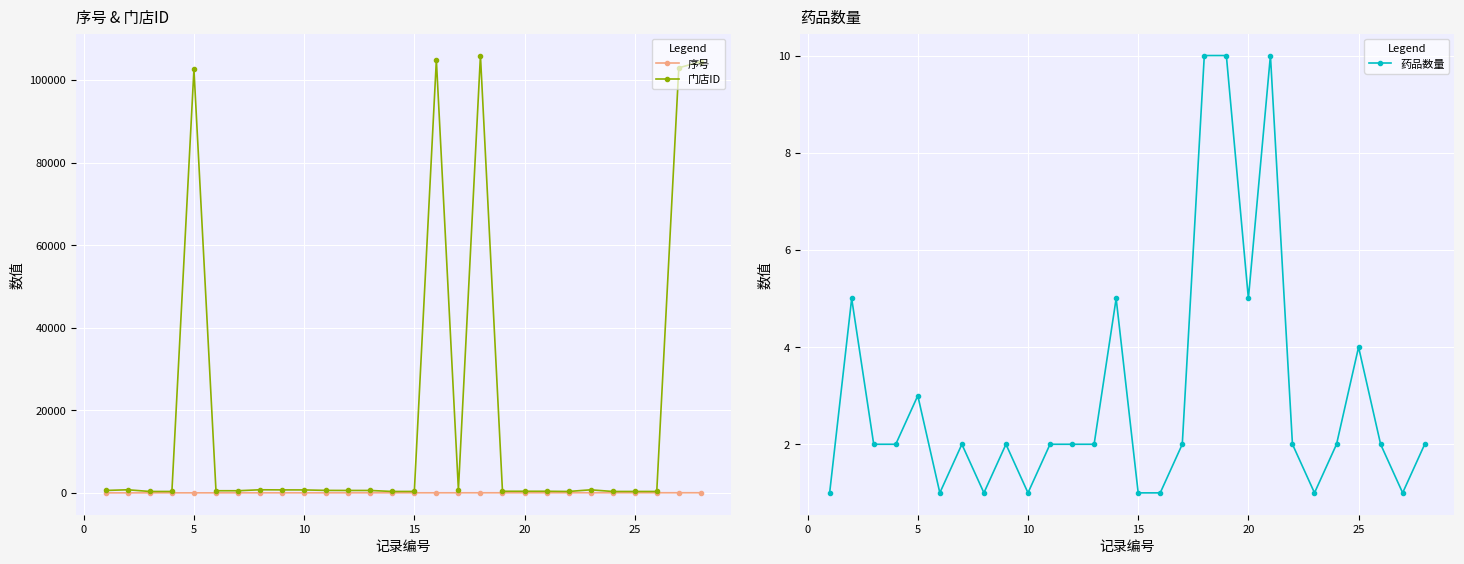

True or false: 门店ID has more than 0 interior local peaks.

True